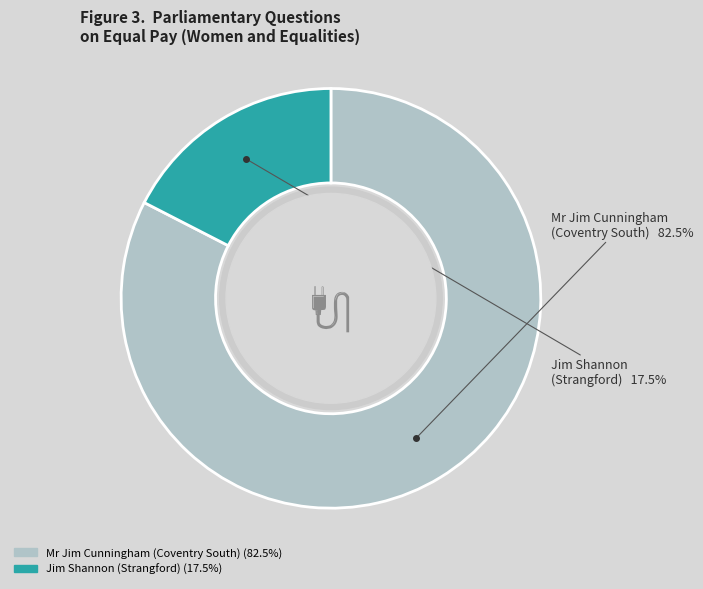

Which has a higher value, Mr Jim Cunningham (Coventry South) or Jim Shannon (Strangford)?

Mr Jim Cunningham (Coventry South)